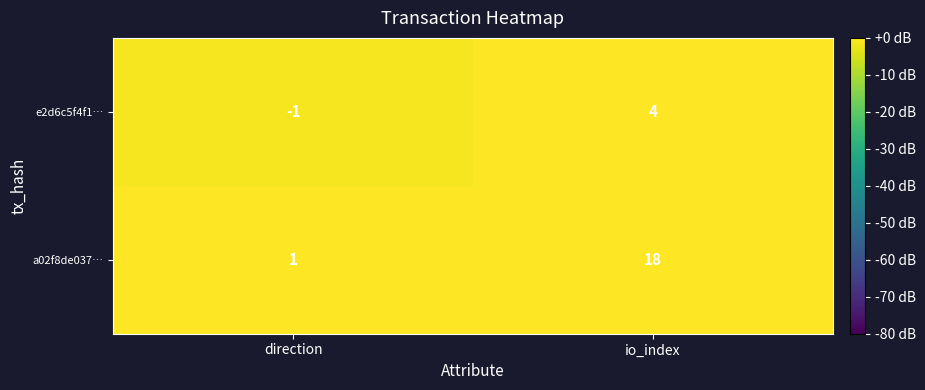

How many data points in e2d6c5f4f1… are less than 4?

1